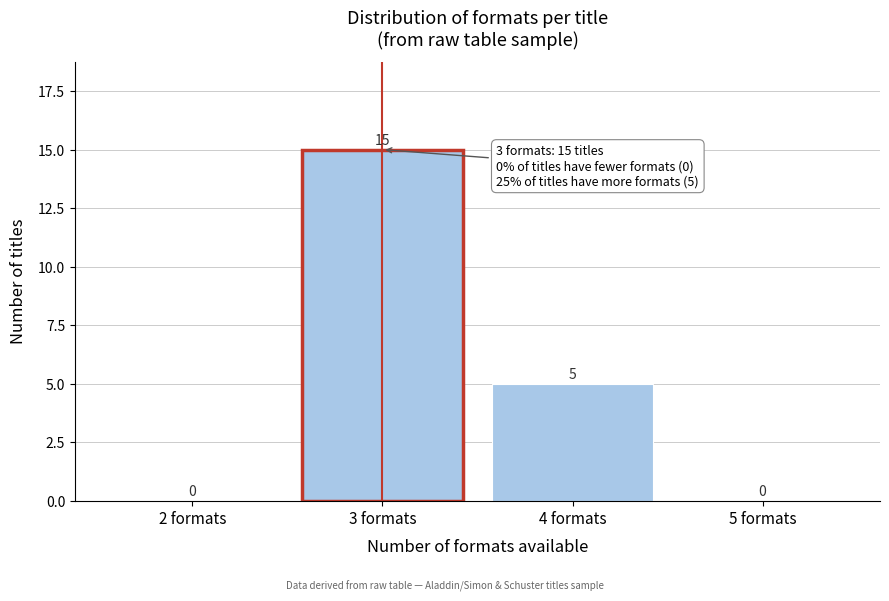

Reading left to right, extract all data points from this chart.

2 formats=0	3 formats=15	4 formats=5	5 formats=0